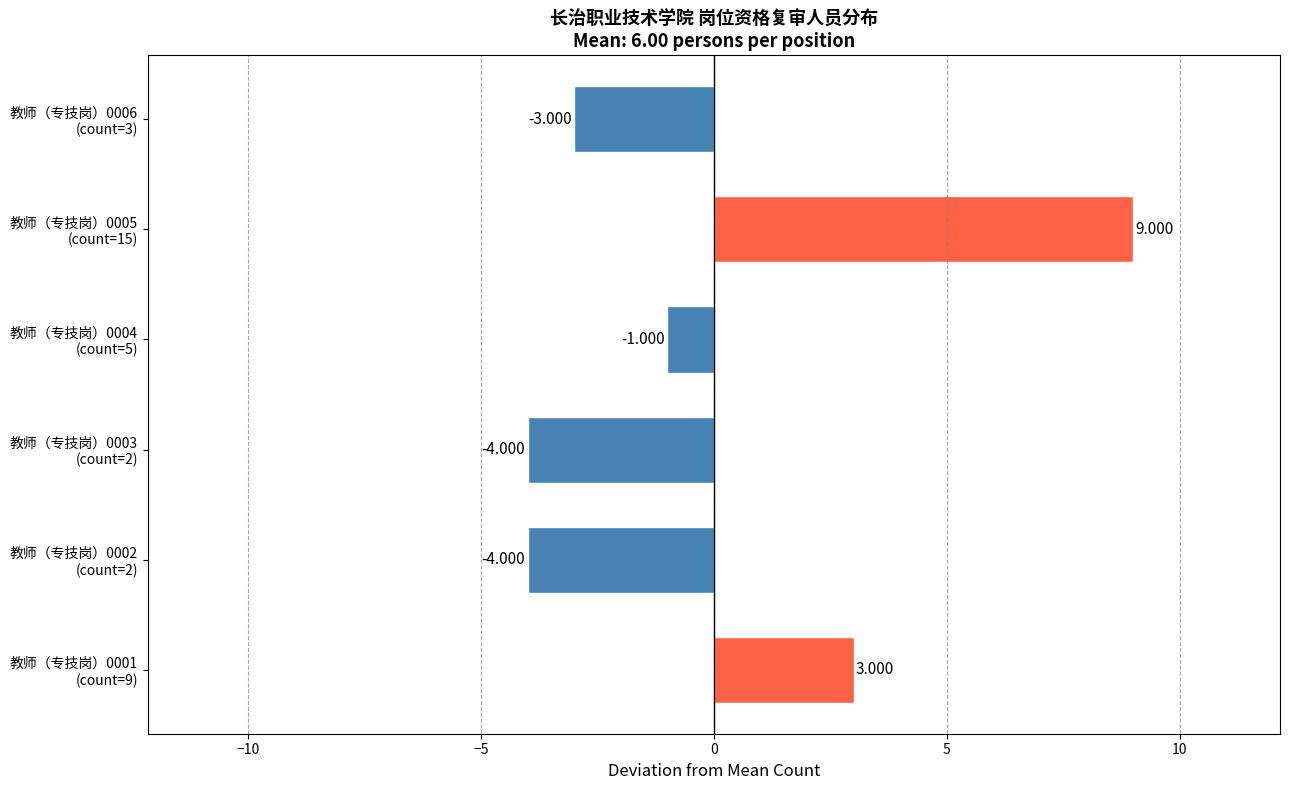

How many values are below zero?

4